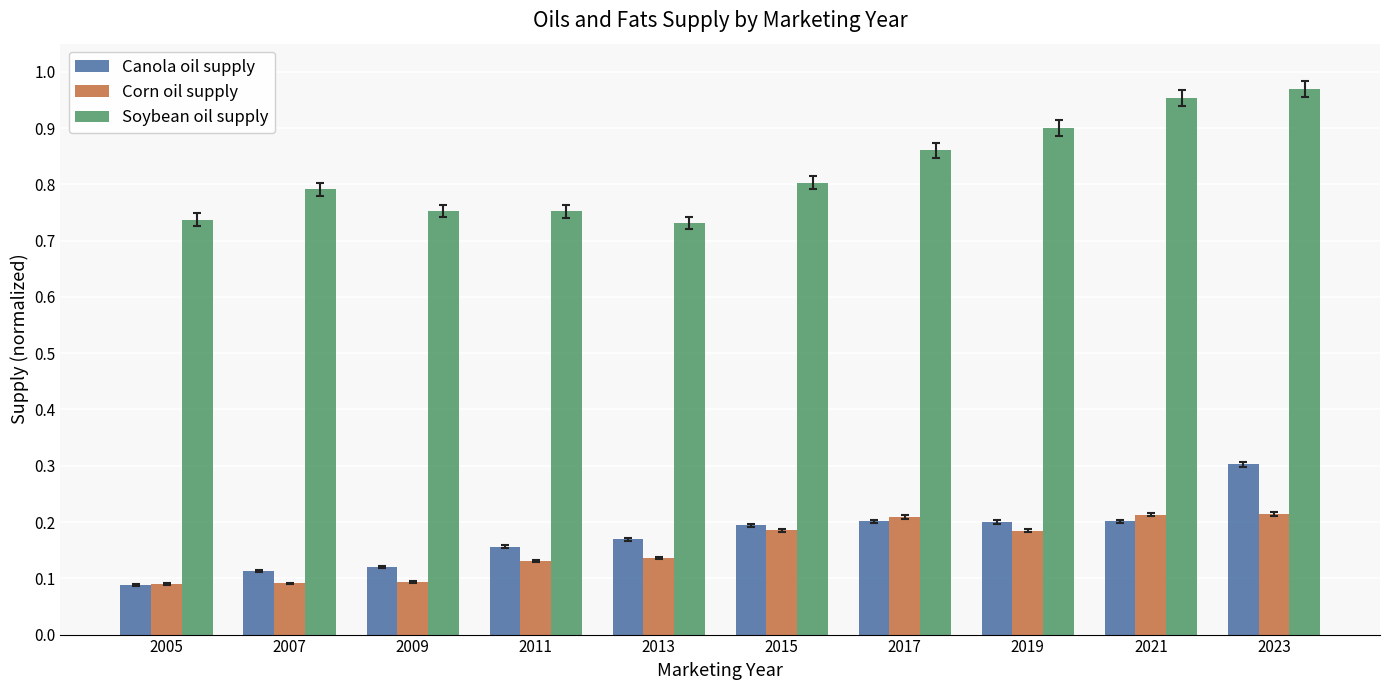

Where is Canola oil supply nearest to the value 0?

2005